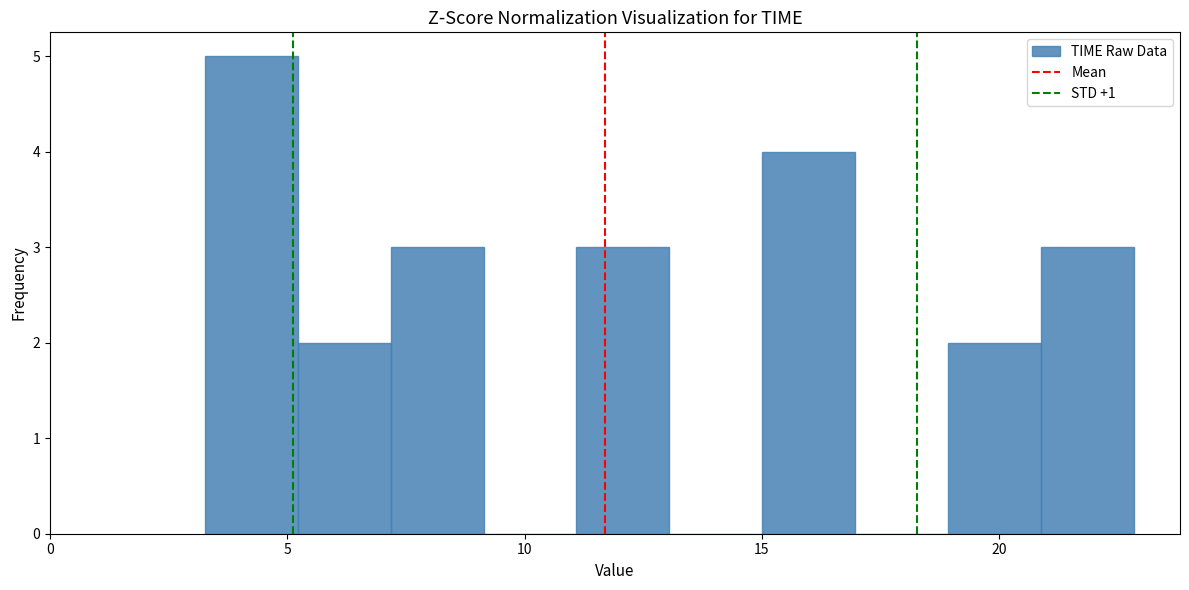

Read against the x-axis, roughly where is the centre of the tallest bar?

4.0